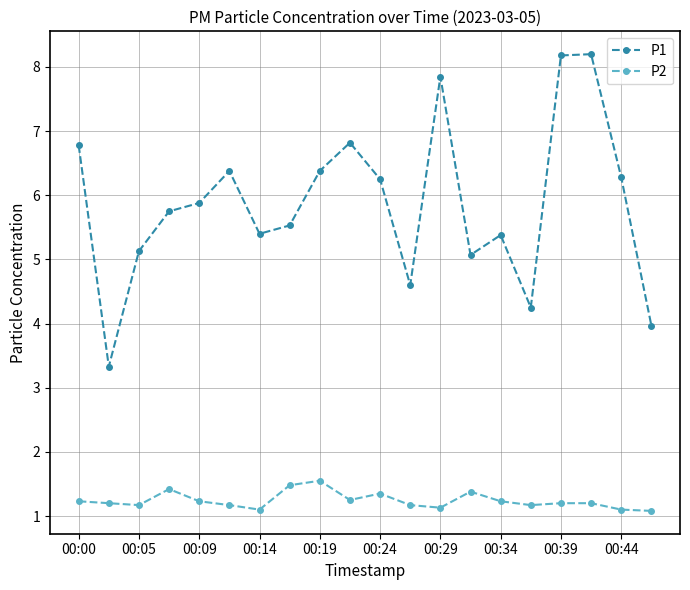

What is the lowest value of the P2 series?

1.1